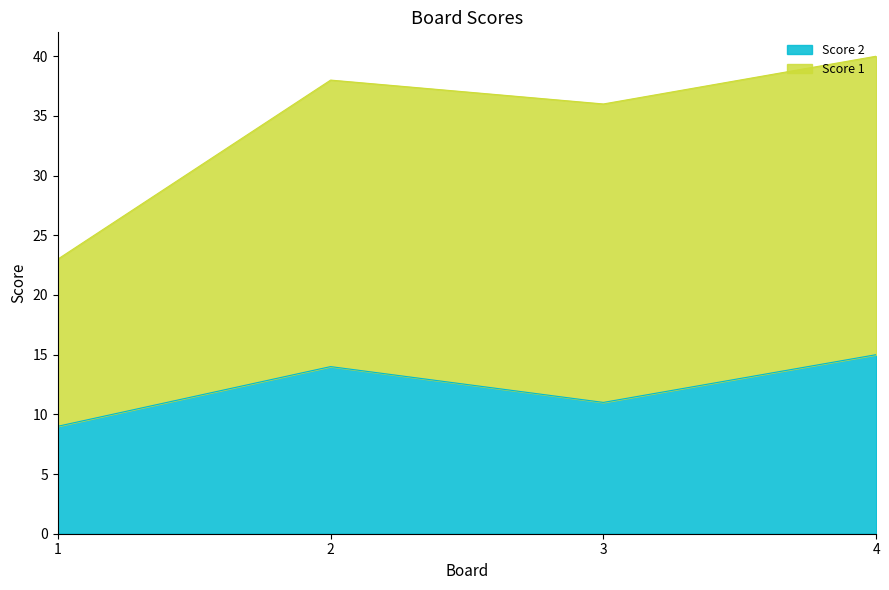

At which label does the data first exceed 14?

4